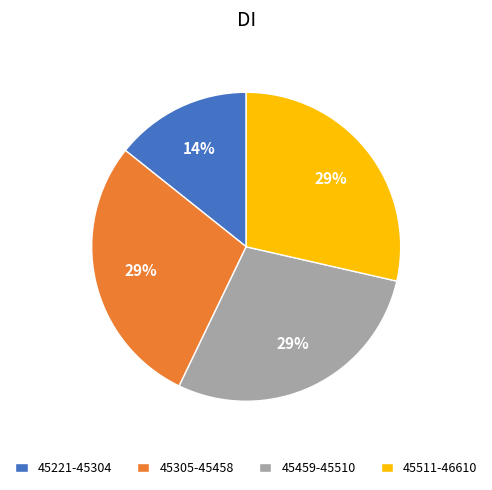

To the nearest percent, what is the average slice percentage?

25%